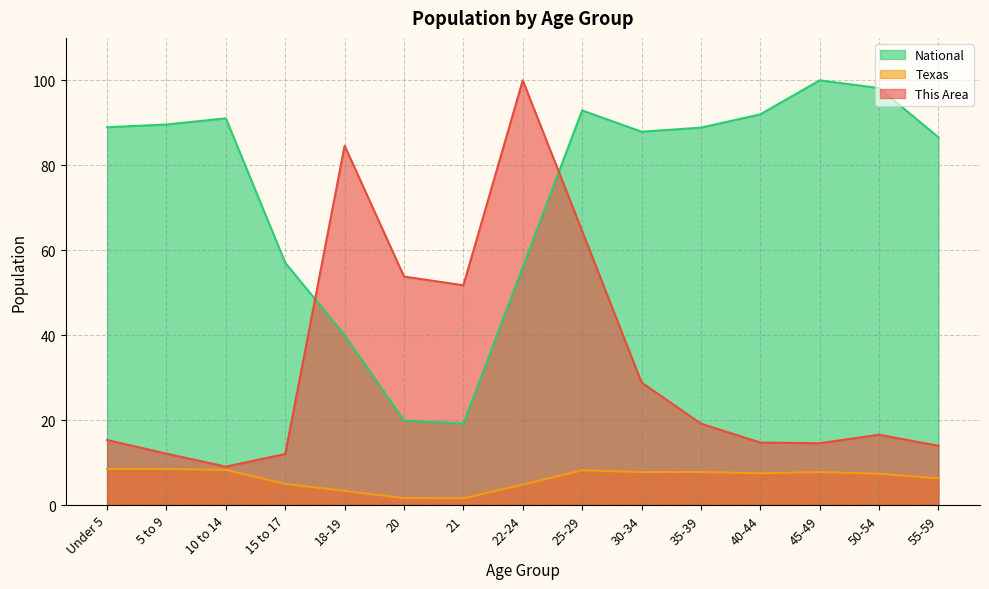

What is the greatest value displayed?

100.0